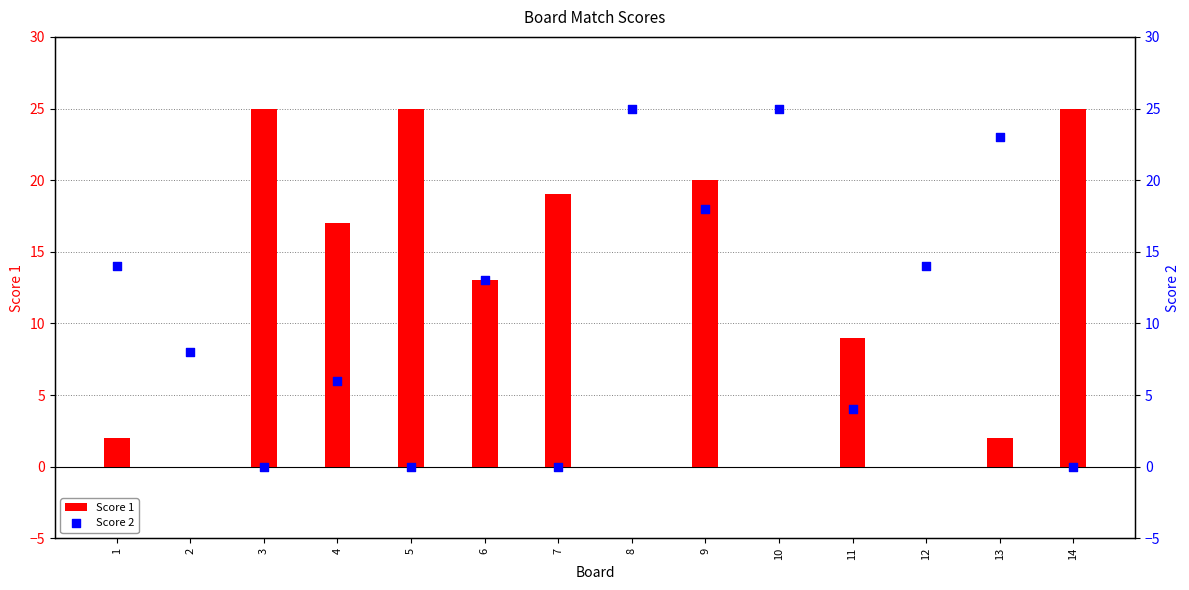

At which category is the sum across all series the highest?

9